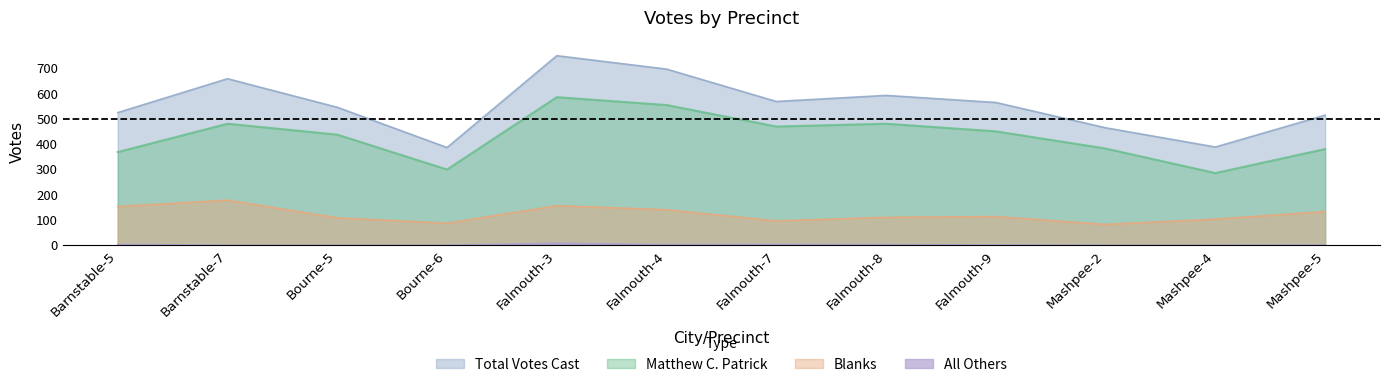

True or false: Total Votes Cast and All Others intersect in this chart.

False